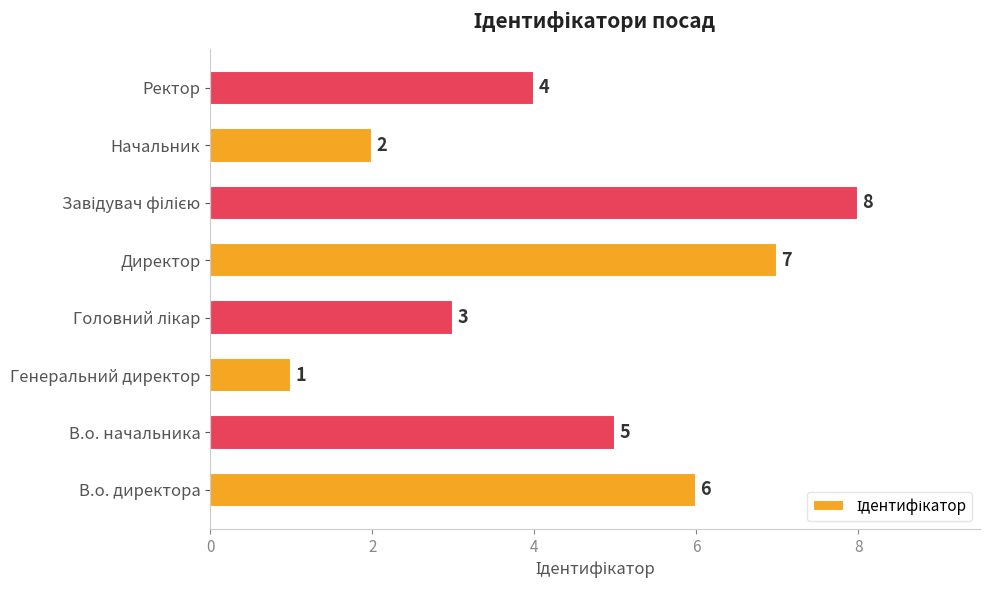

How many values are between 3 and 7?

5